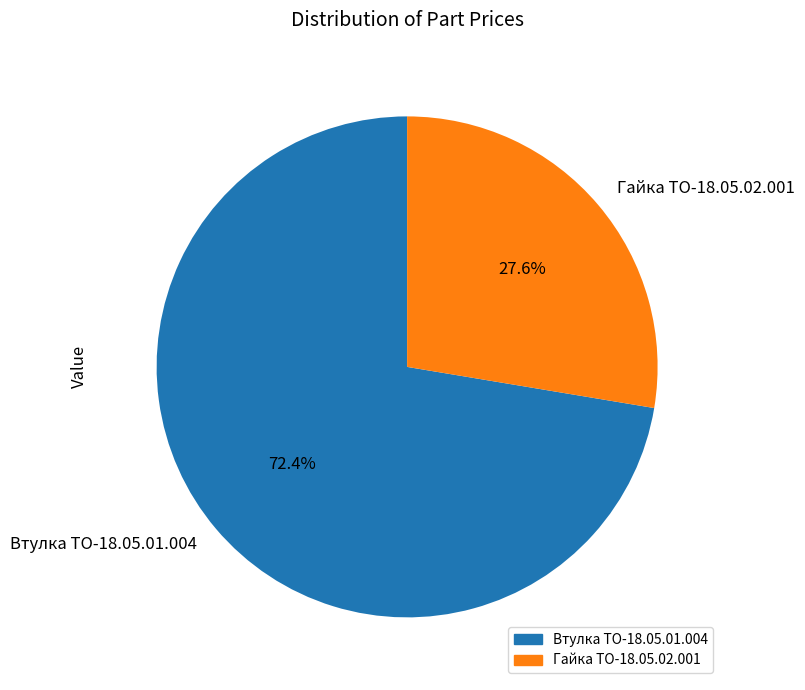

Which has a higher value, Гайка ТО-18.05.02.001 or Втулка ТО-18.05.01.004?

Втулка ТО-18.05.01.004